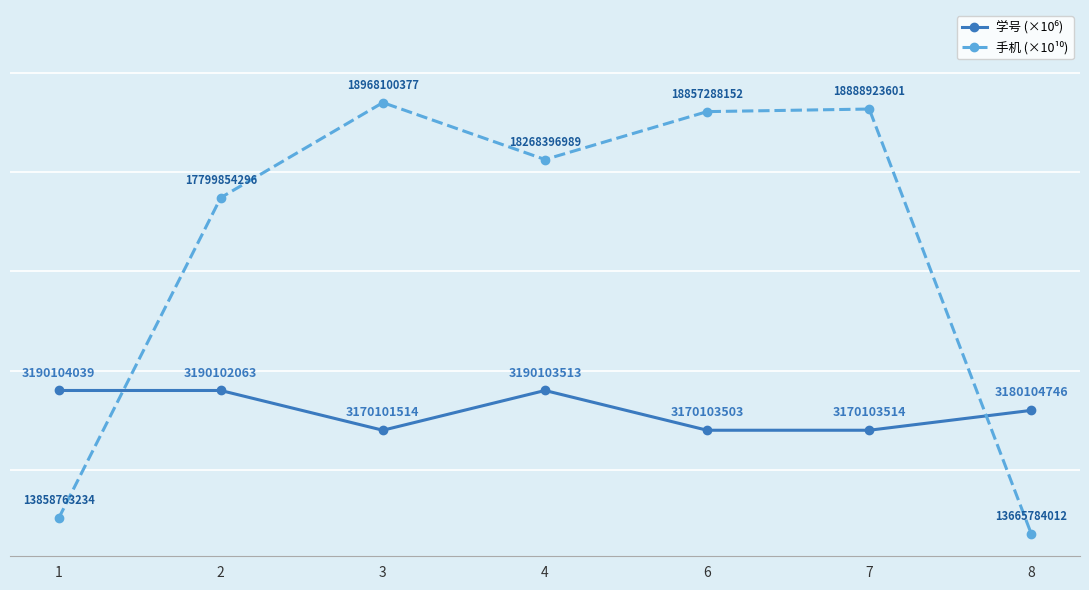

True or false: 手机 (×10¹⁰) has a value of 1.9 at 3.

True